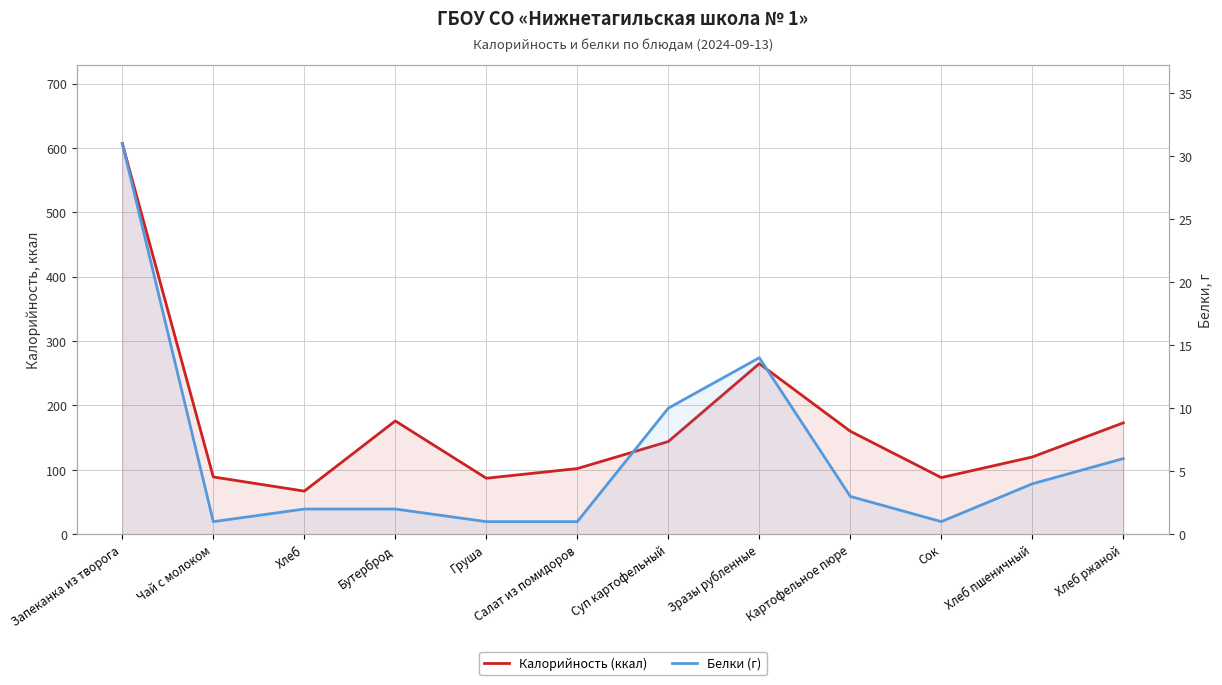

Which category has the highest value in the Белки (г) series?

Запеканка из творога